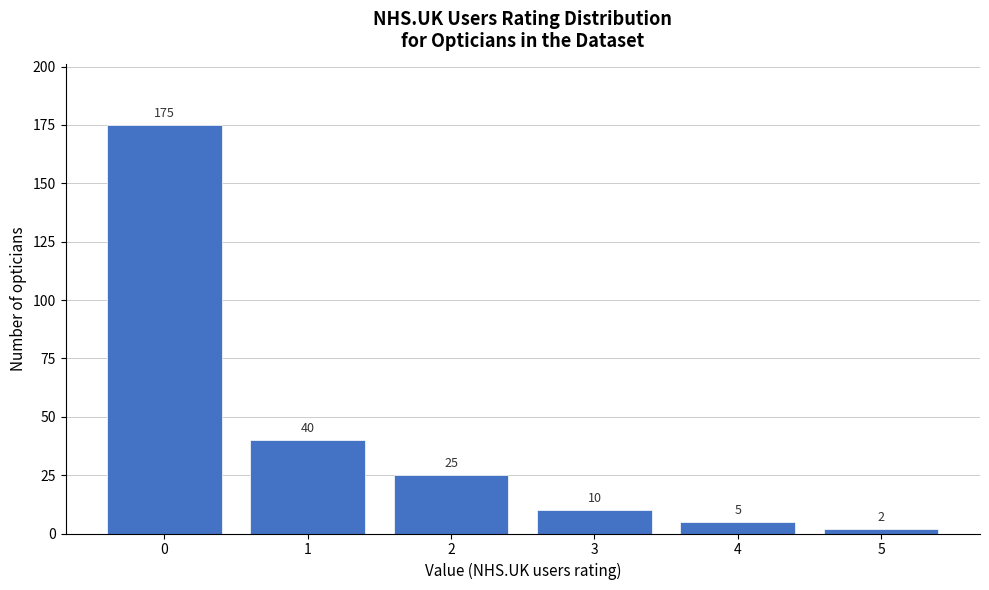

Reading left to right, list all the values displayed in this chart.

175	40	25	10	5	2